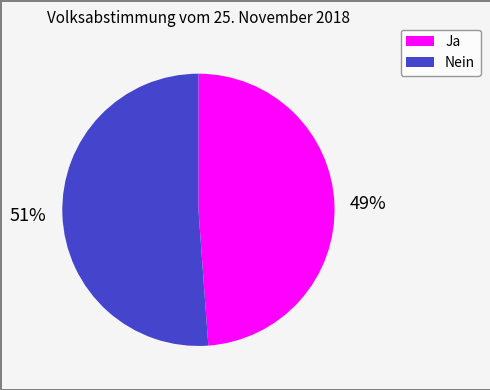

To the nearest percent, what percentage of the pie is Nein?

51%